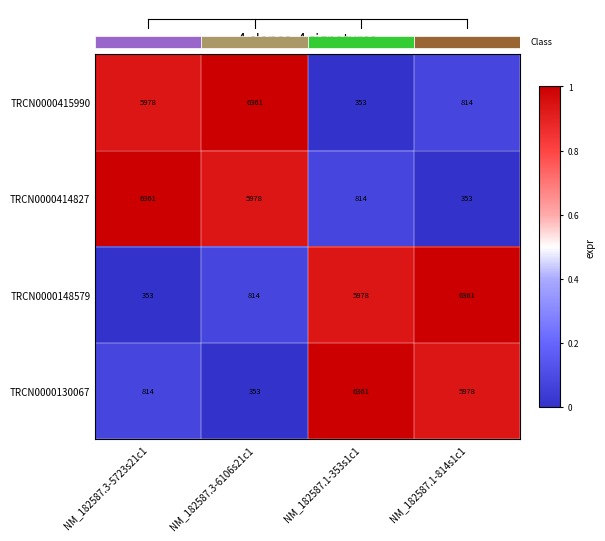

Between NM_182587.3-6106s21c1 and NM_182587.1-353s1c1, which is larger?

NM_182587.3-6106s21c1